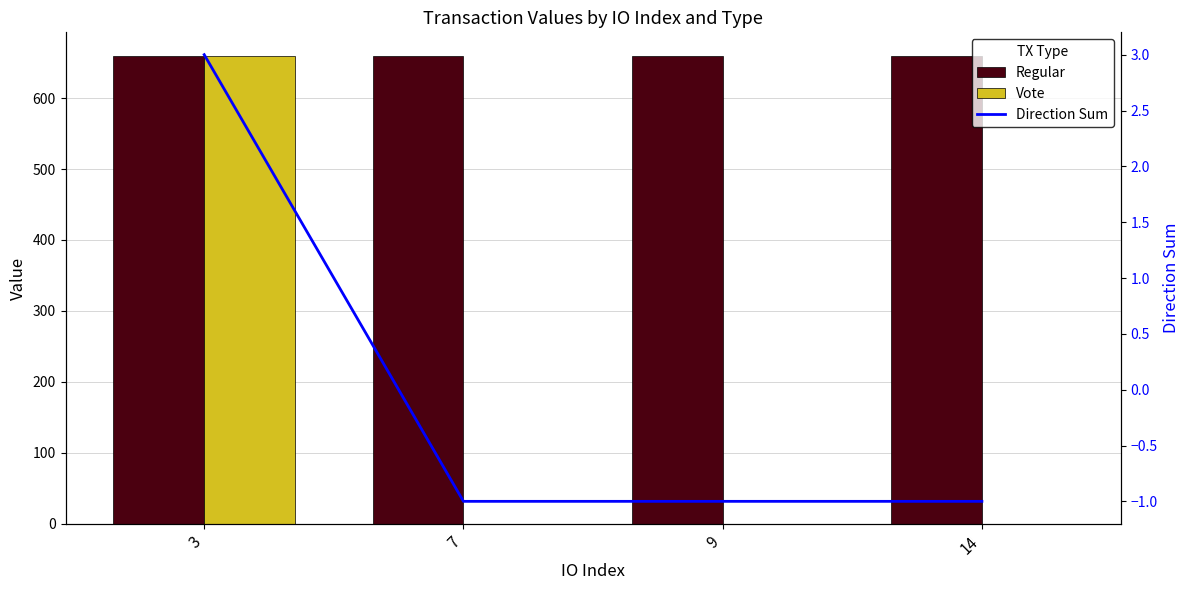

How many categories are shown in the chart?

4